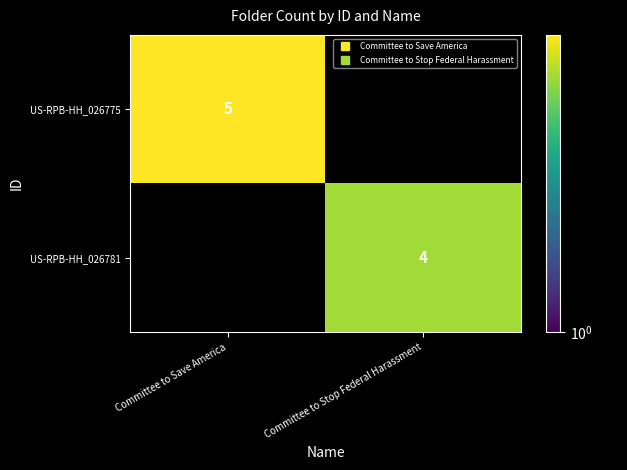

Is it true that US-RPB-HH_026775 equals 9 at Committee to Save America?

False